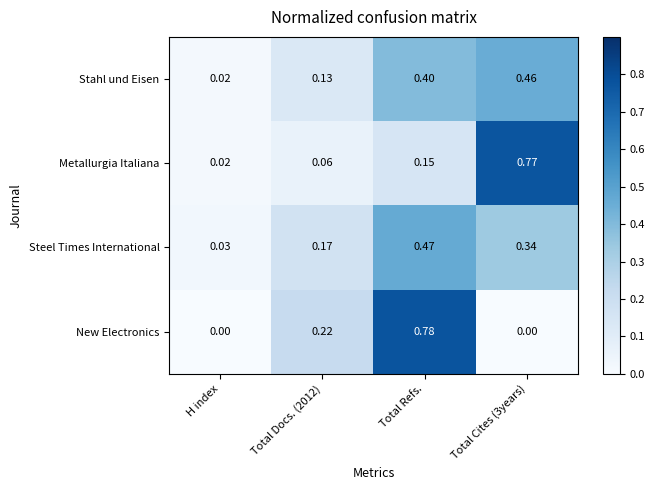

At which category does the chart reach its peak across all series?

Total Refs.